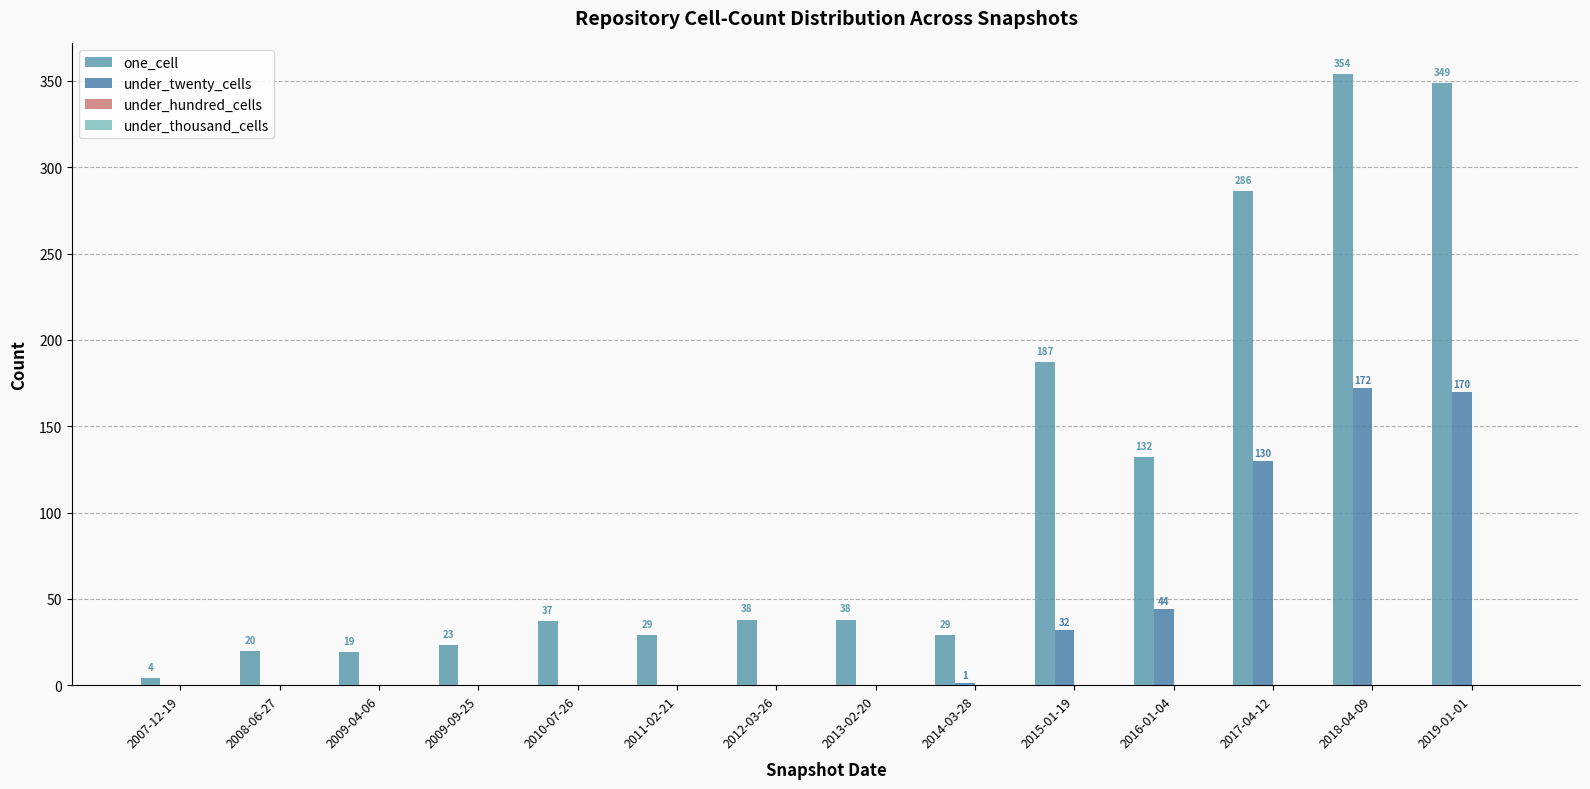

Which series has the largest total across all categories?

one_cell